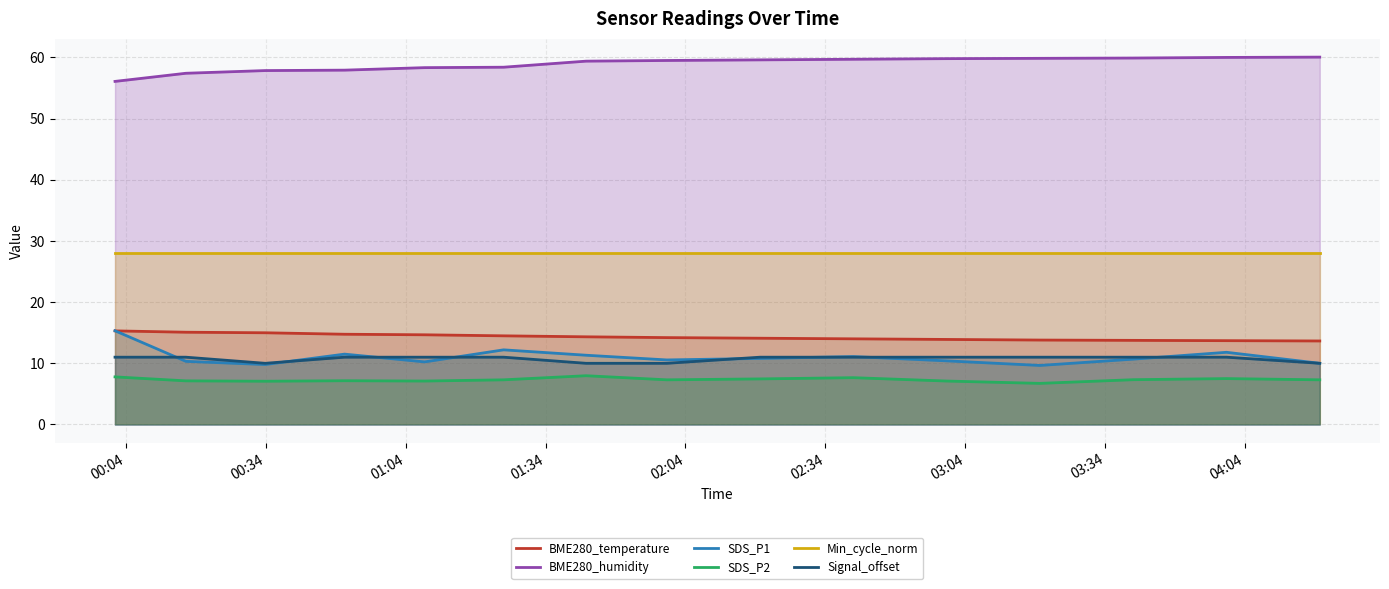

True or false: BME280_humidity and SDS_P2 intersect in this chart.

False